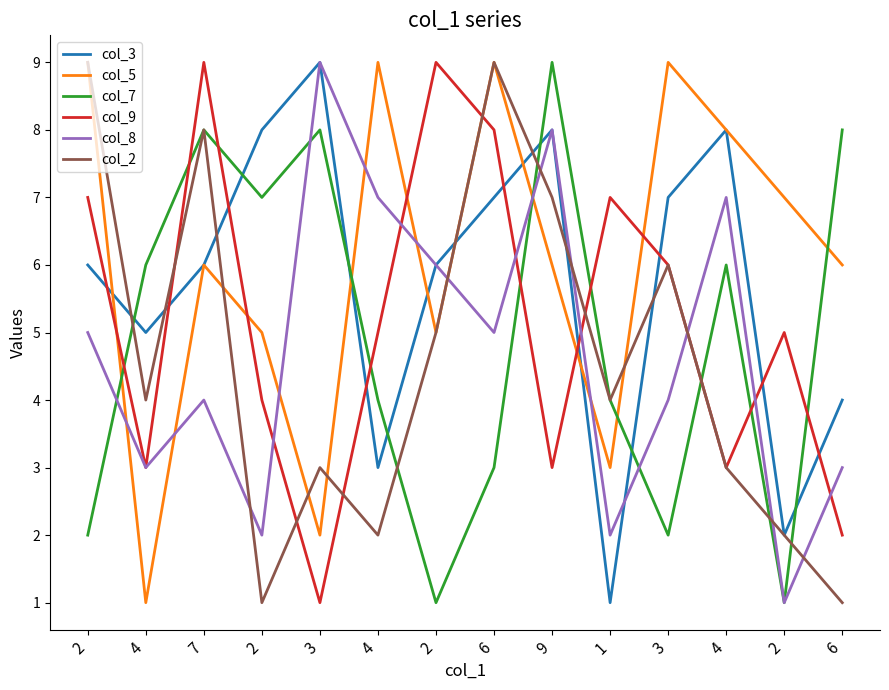

What are all the series names shown in the legend?

col_3, col_5, col_7, col_9, col_8, col_2